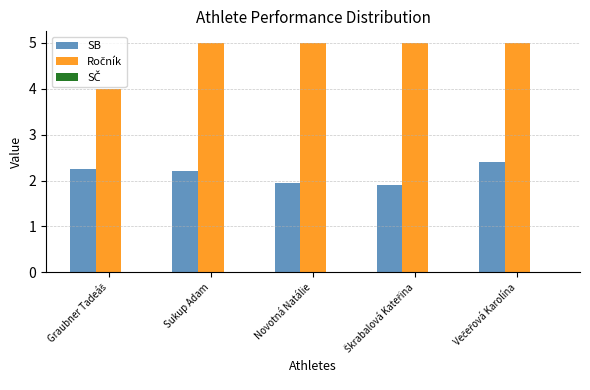

Is it true that SB equals 2.2 at Sukup Adam?

True